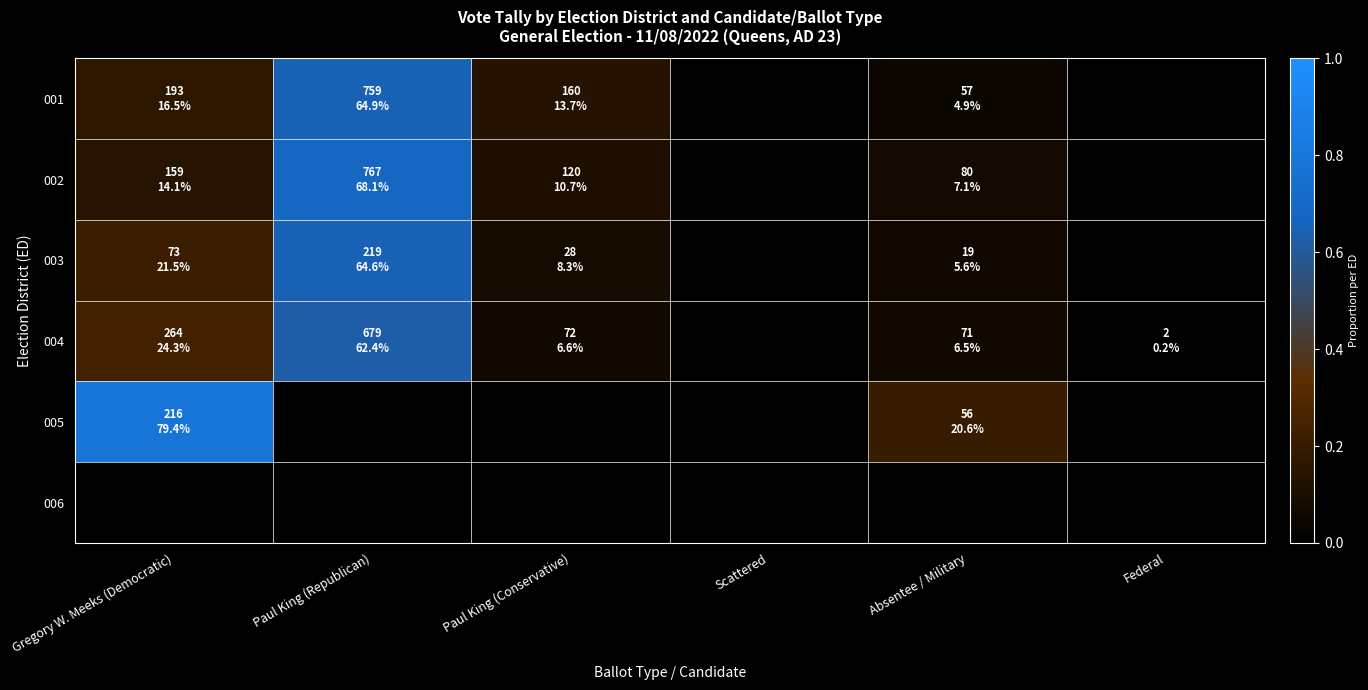

Which has a higher value, Paul King (Conservative) or Absentee / Military?

Paul King (Conservative)